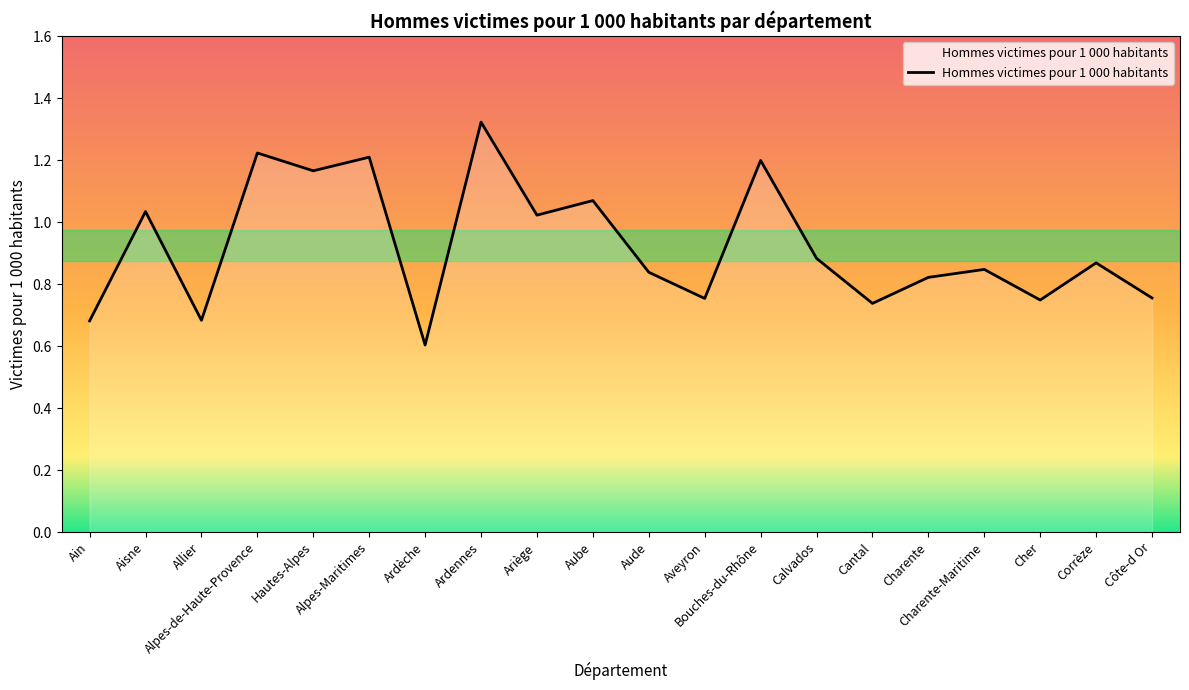

What is the smallest value displayed?

0.6